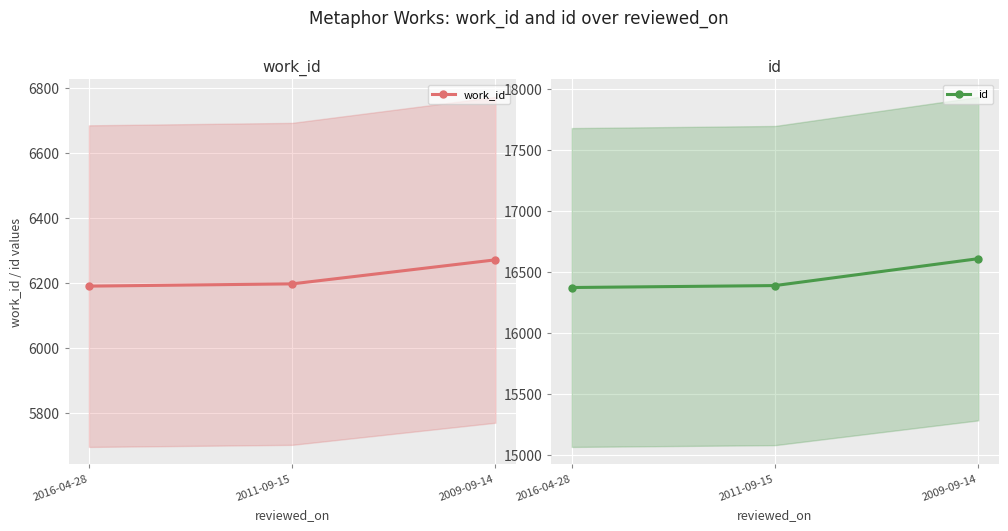

What is the maximum value for id?

16609